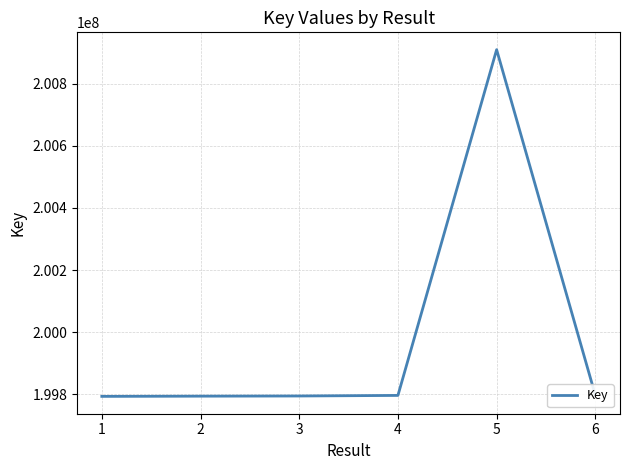

What is the sum of all values?

1199885903